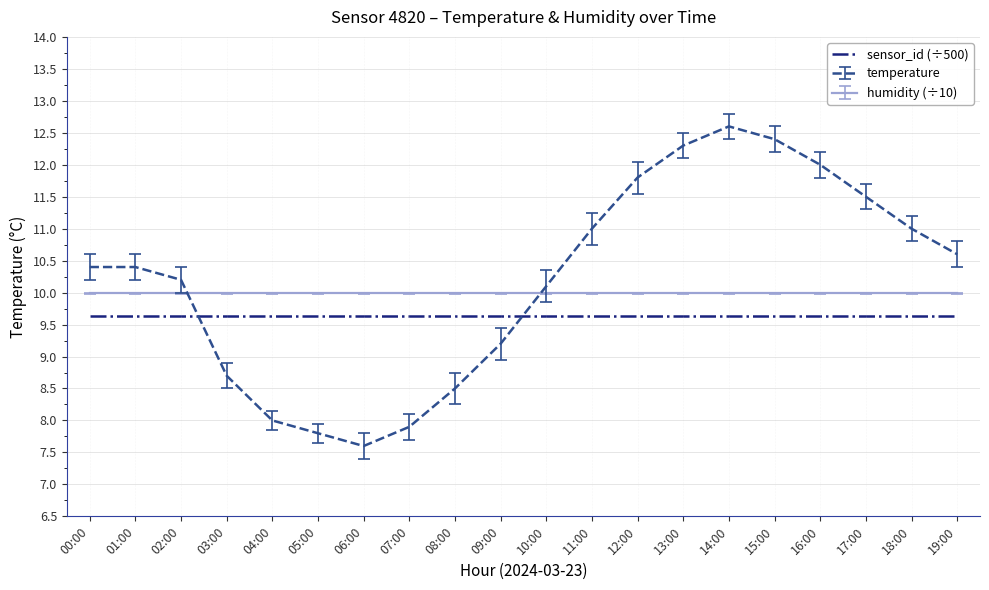

What is the difference between the temperature values at 13:00 and 05:00?

4.5